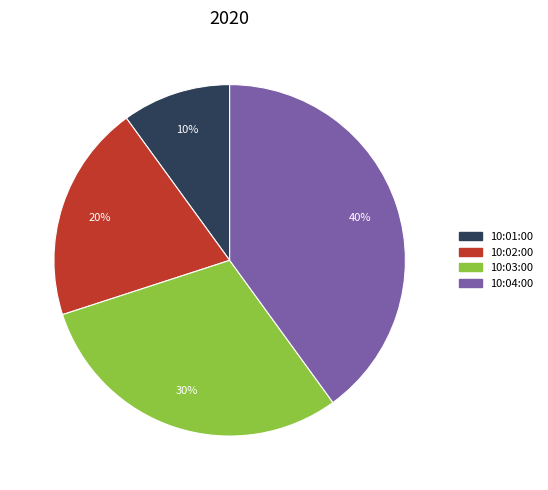

Is there any slice that represents more than half of the pie?

No